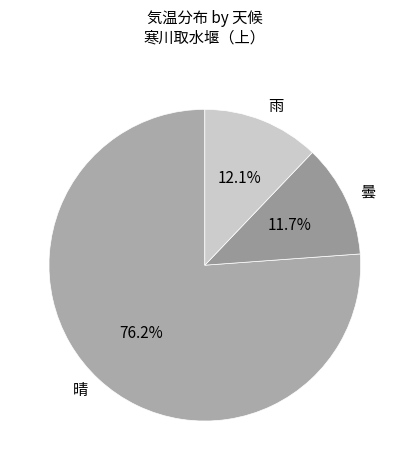

What percentage is the 晴 slice, to the nearest percent?

76%